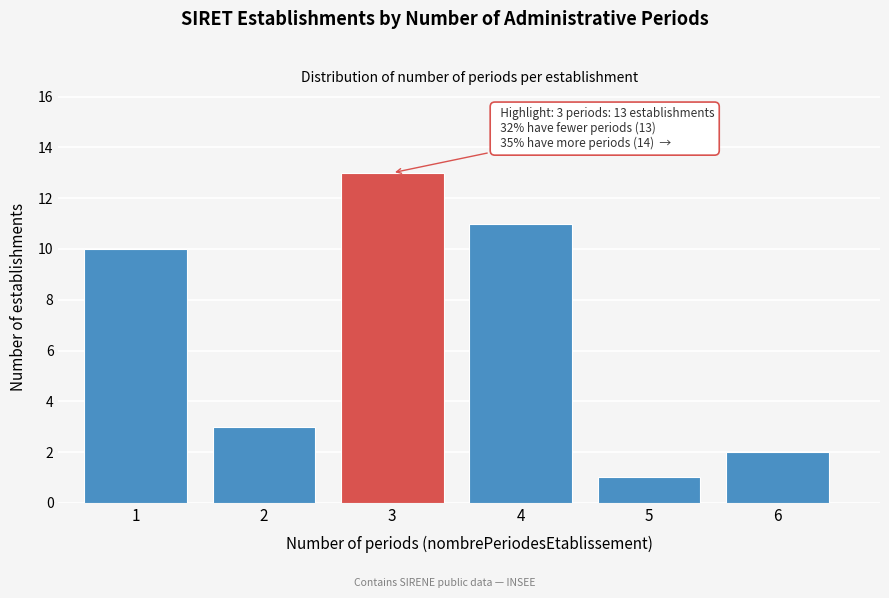

Reading left to right, list all the values displayed in this chart.

1=10	2=3	3=13	4=11	5=1	6=2